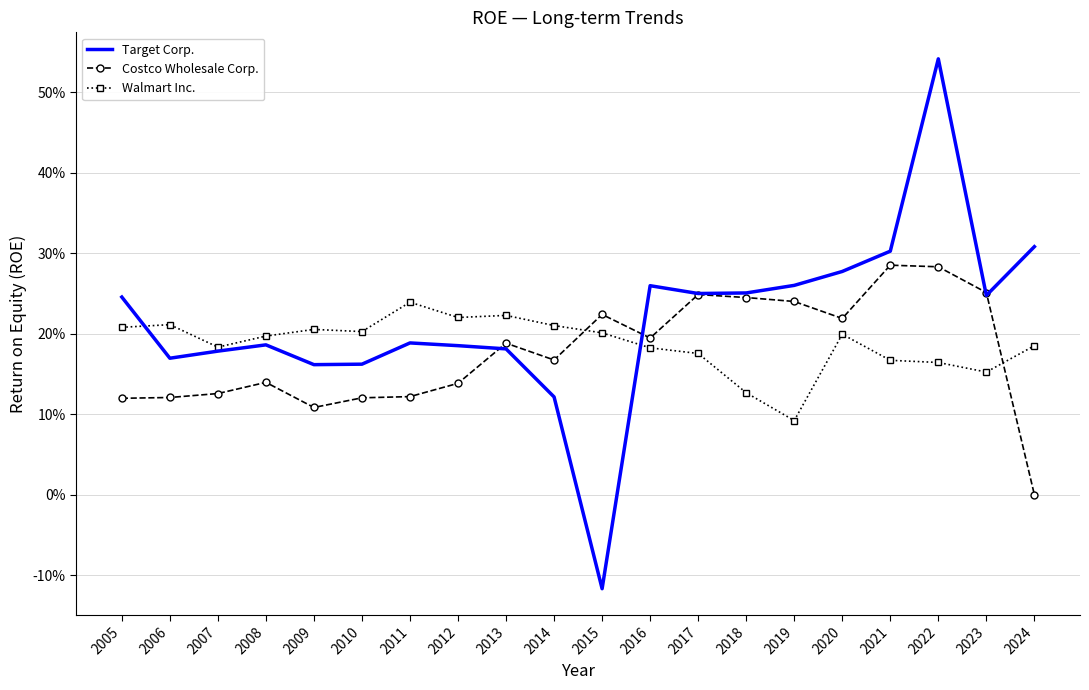

At 2015, list the series in order from smallest to largest.

Target Corp., Walmart Inc., Costco Wholesale Corp.